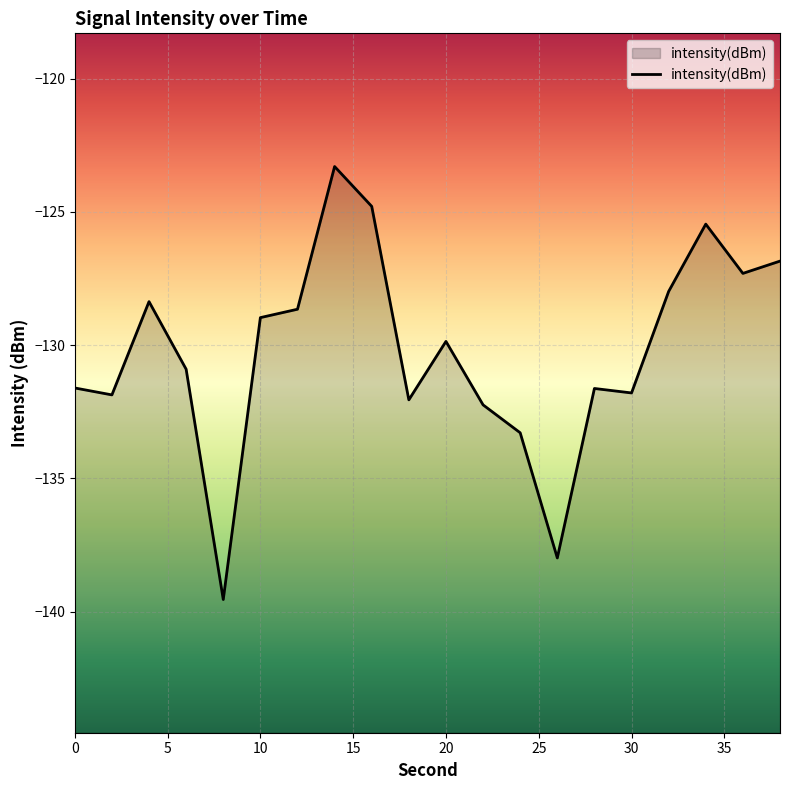

How many points are higher than both their immediate neighbors (excluding endpoints)?

5